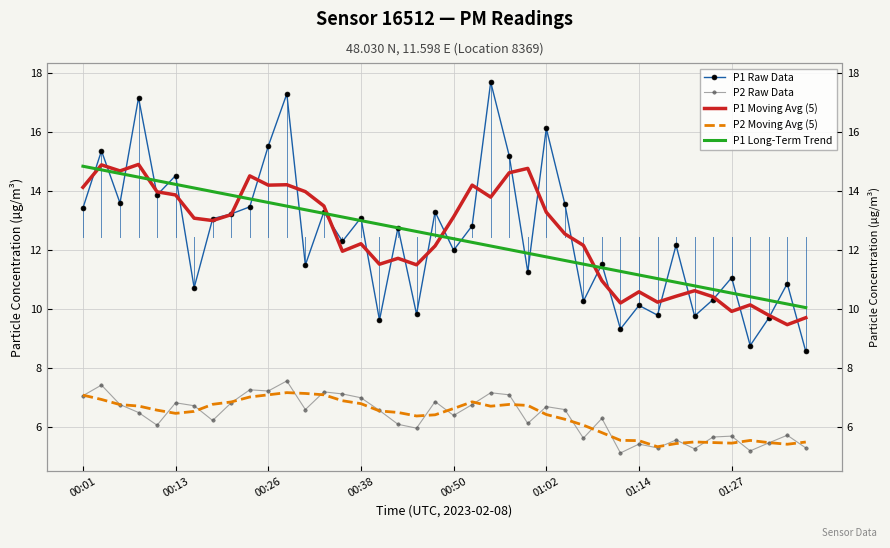

What is the sum of all P1 Moving Avg (5) values?

498.4